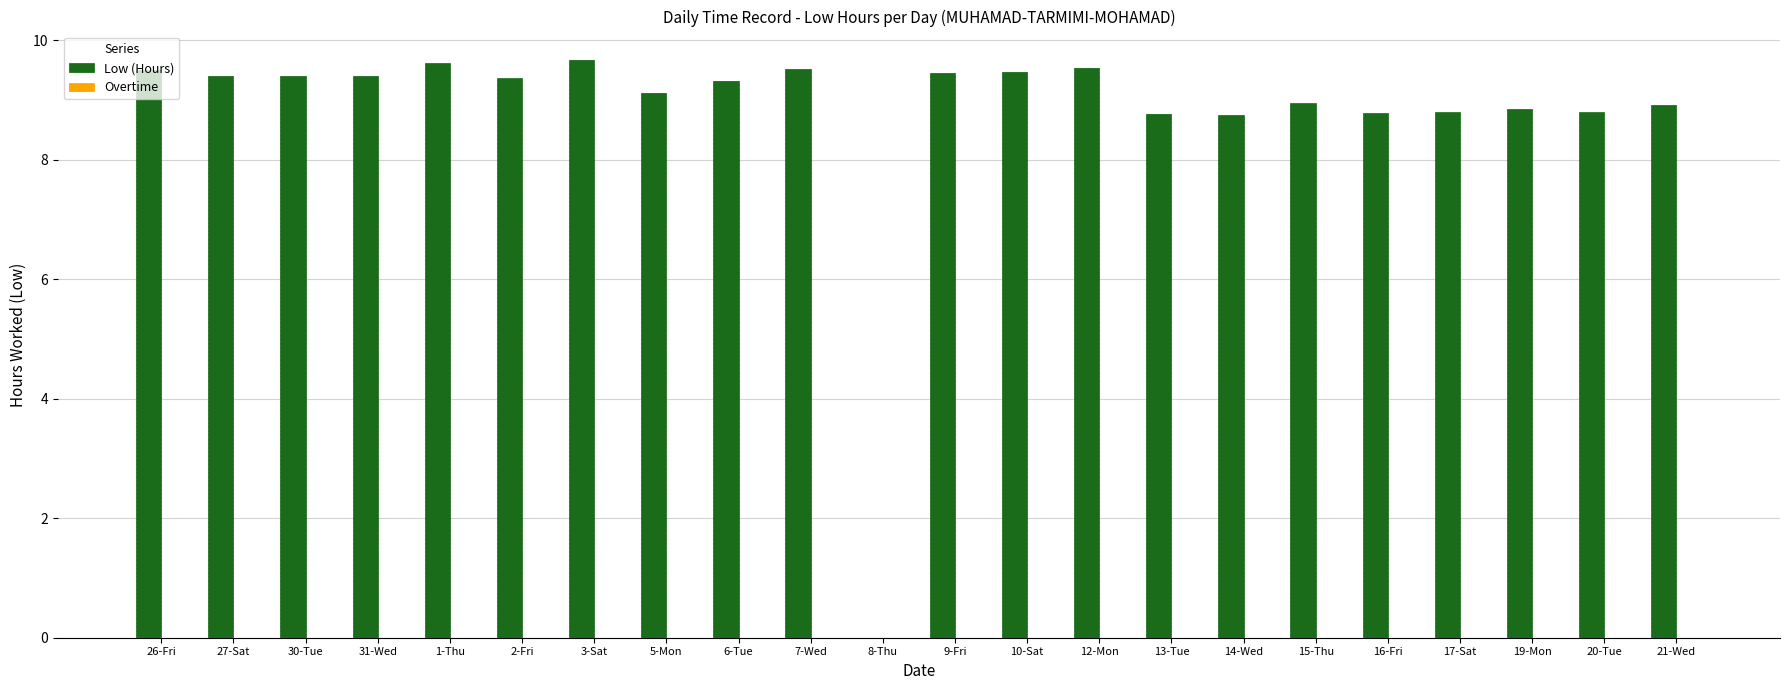

Which has a higher value, 5-Mon or 30-Tue?

30-Tue